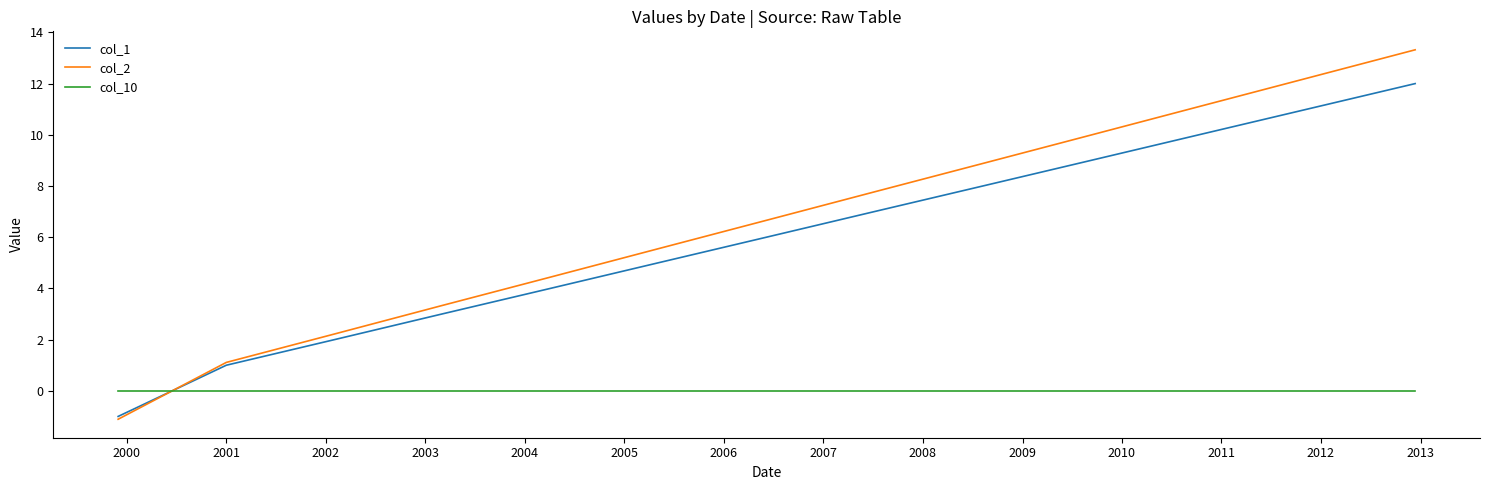

True or false: col_10 and col_1 cross at least once.

True